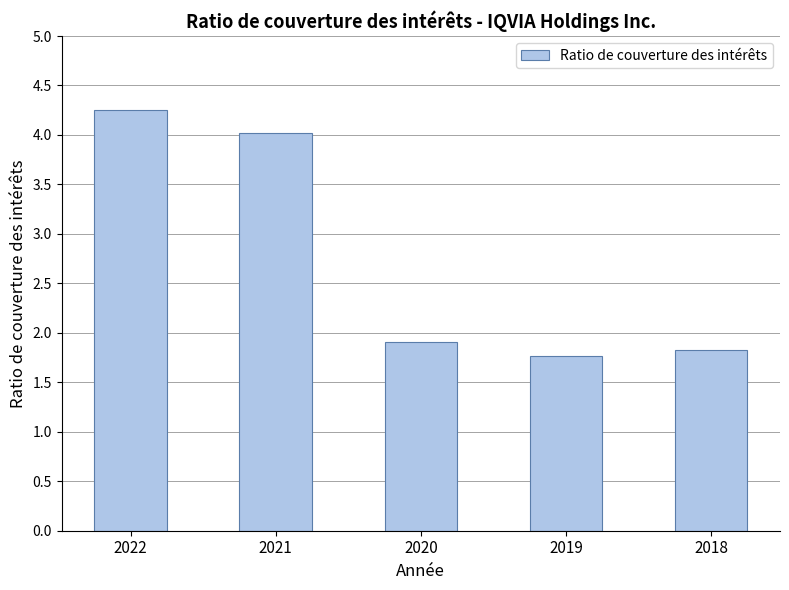

Is it true that the value at 2021 is 4.0?

True